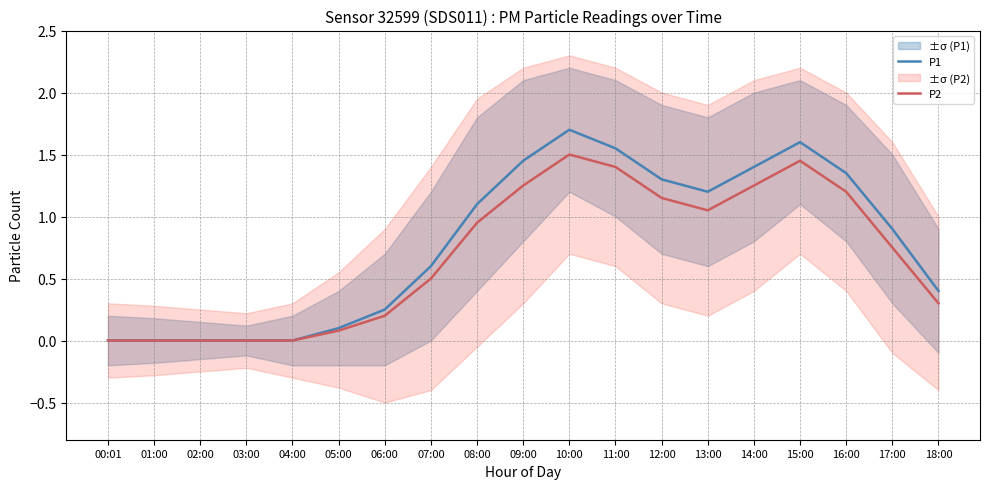

Rank the series at 15:00 from highest to lowest value.

P1, P2